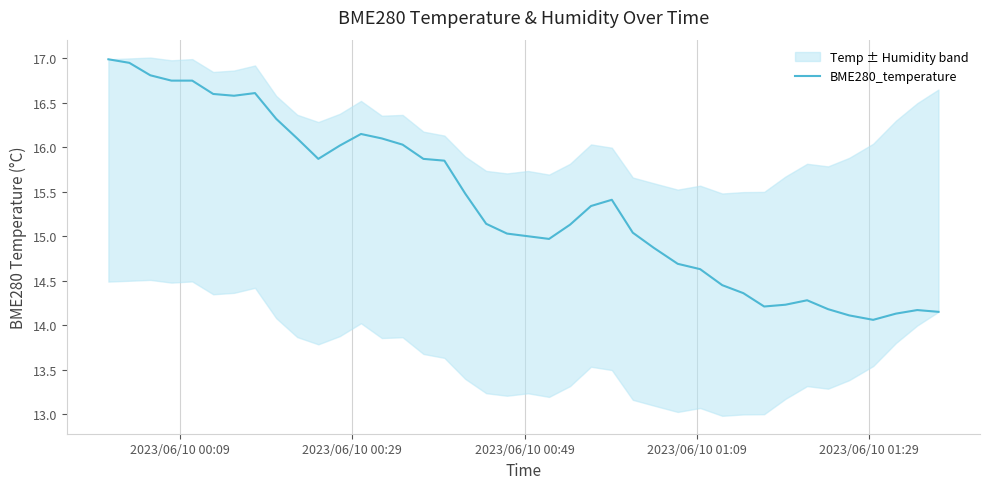

How many points are lower than both their immediate neighbors (excluding endpoints)?

5